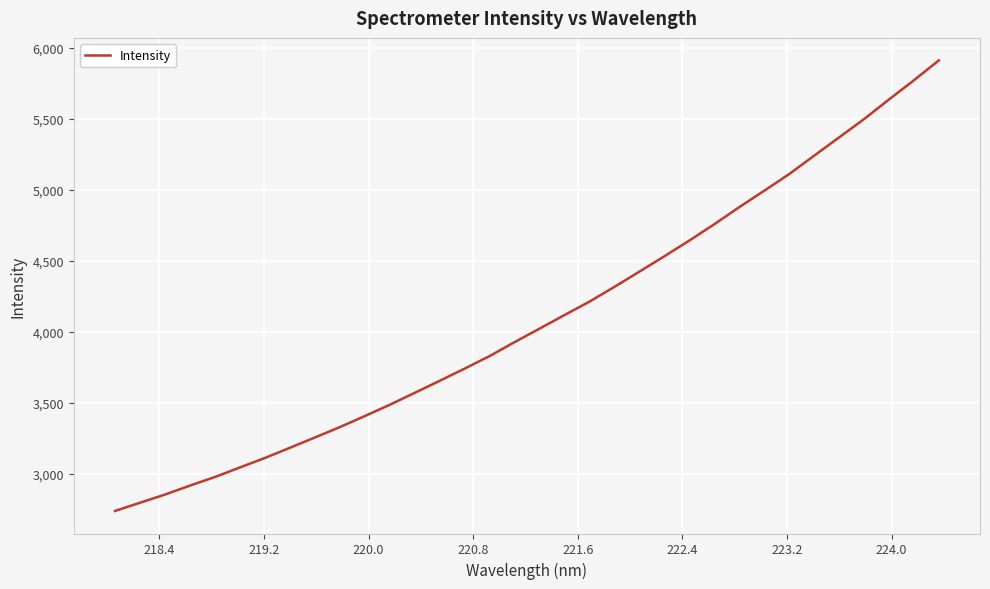

What is the maximum value shown in the chart?

5913.2